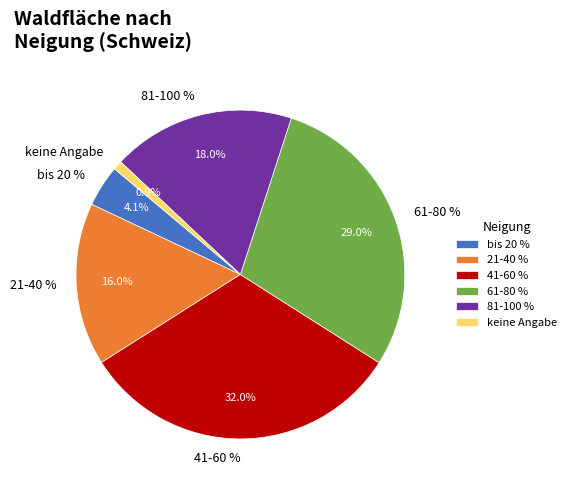

To the nearest percent, what is the difference between the 61-80 % and keine Angabe slice percentages?

28%